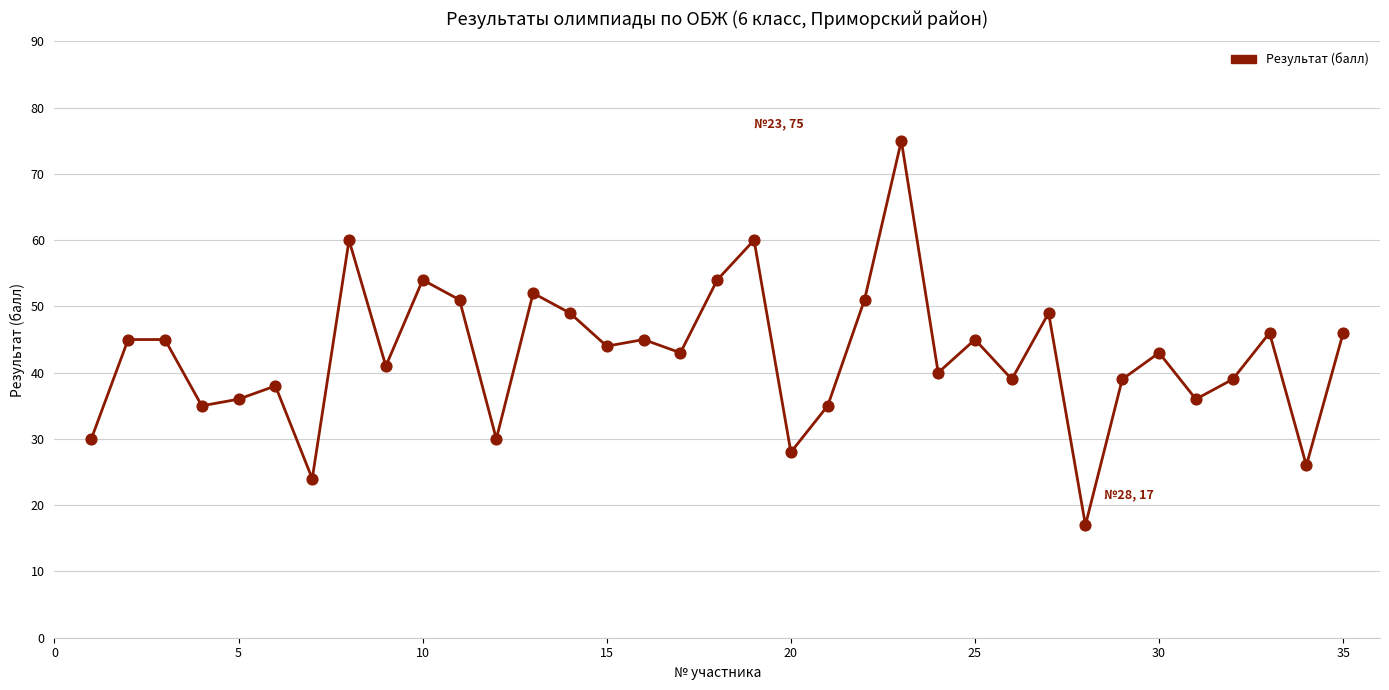

What is the range of X values (max minus min)?

34